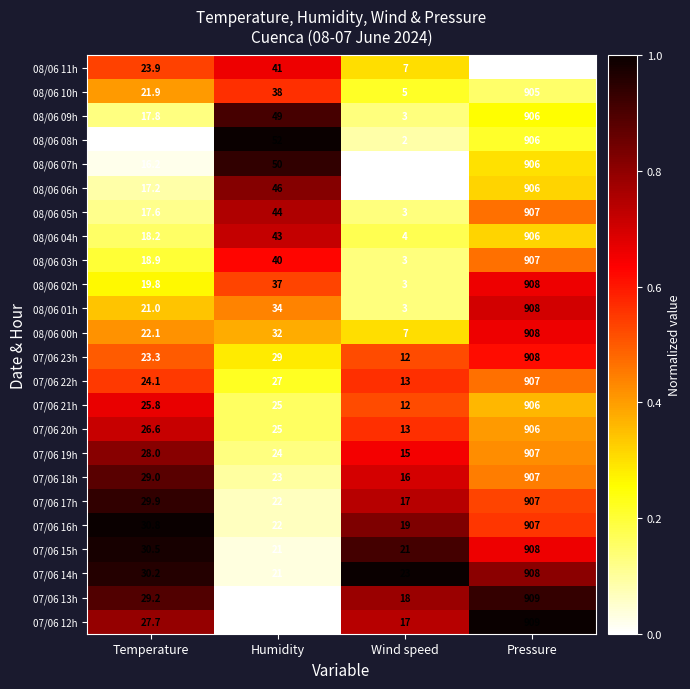

At which category is the sum across all series the highest?

Pressure